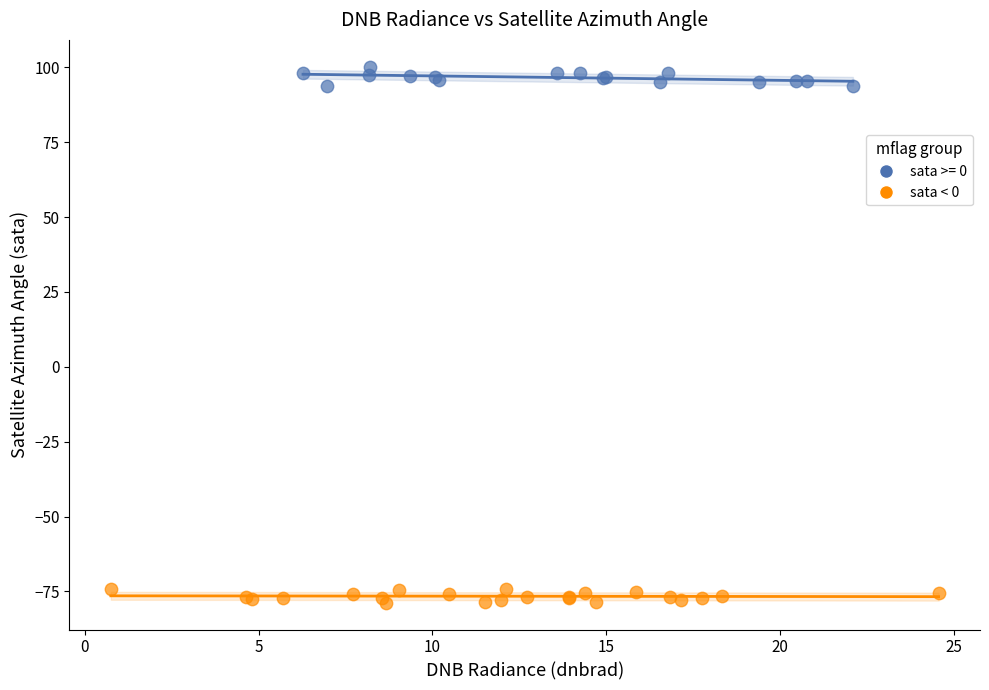

Which series reaches the minimum Y coordinate?

sata < 0